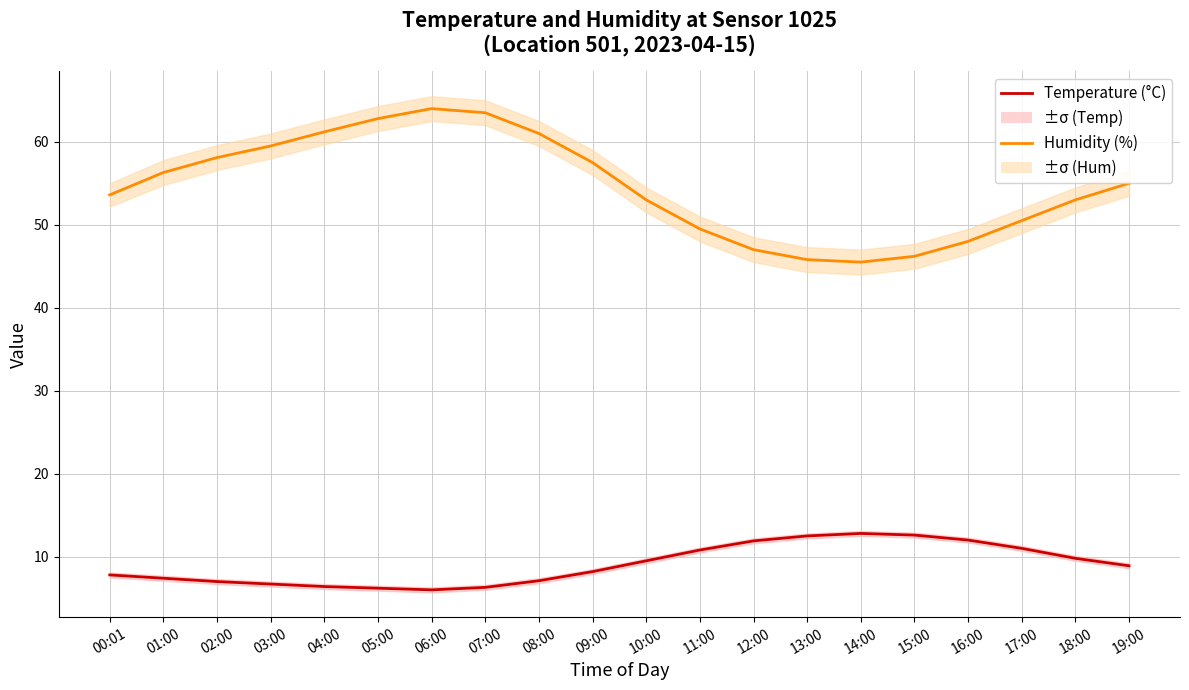

Which label corresponds to the smallest value in the chart?

06:00